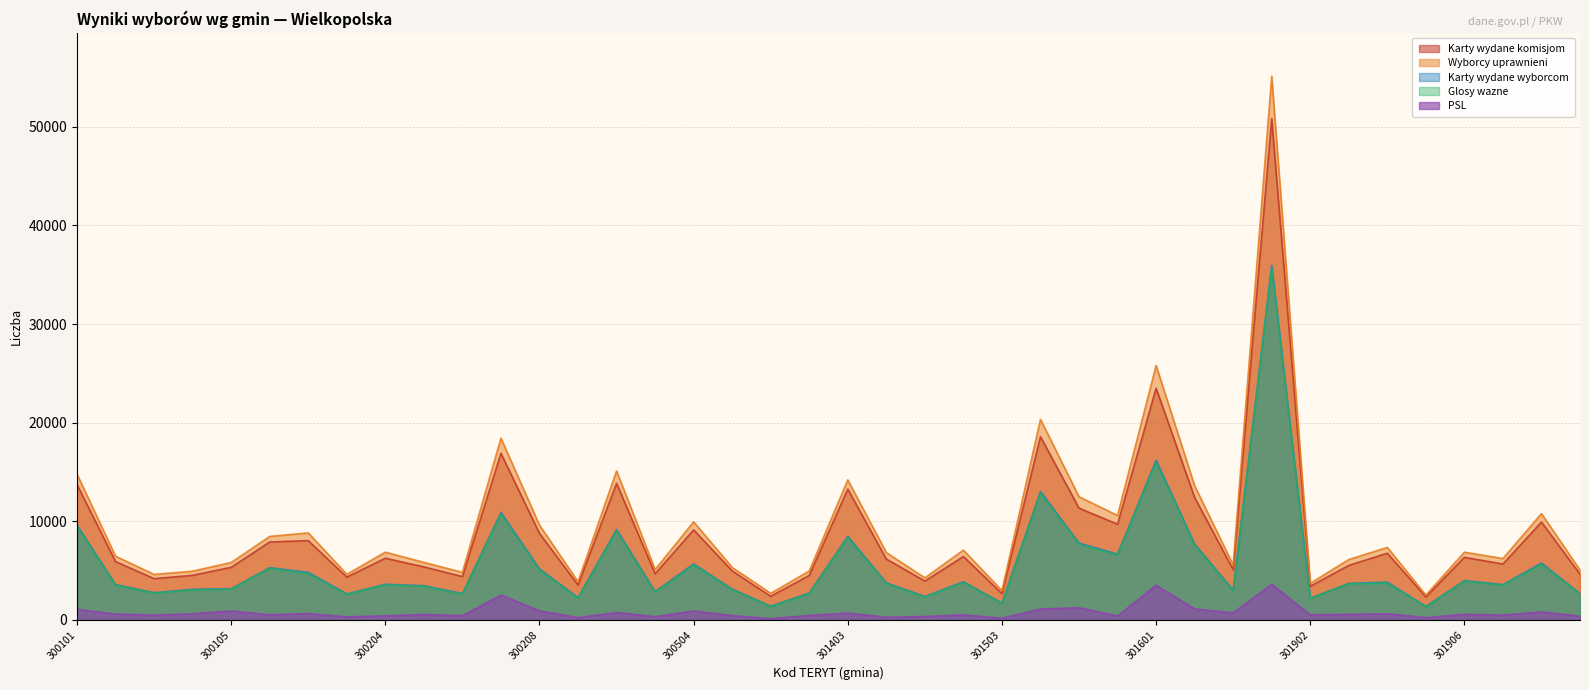

Which category has the lowest value in the Karty wydane wyborcom series?

301905